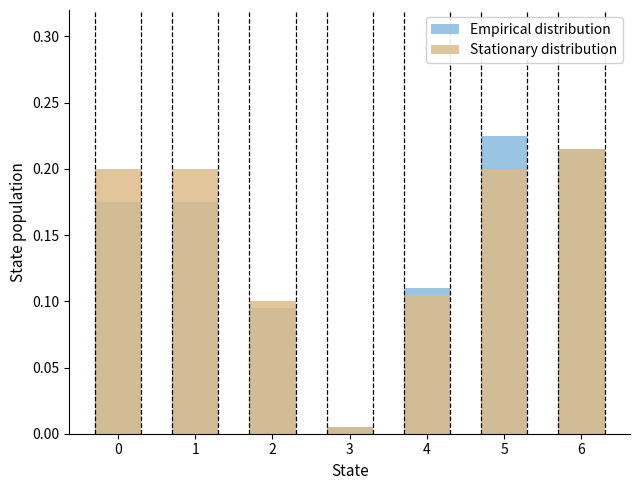

Which series has the largest range (max minus min)?

Empirical distribution